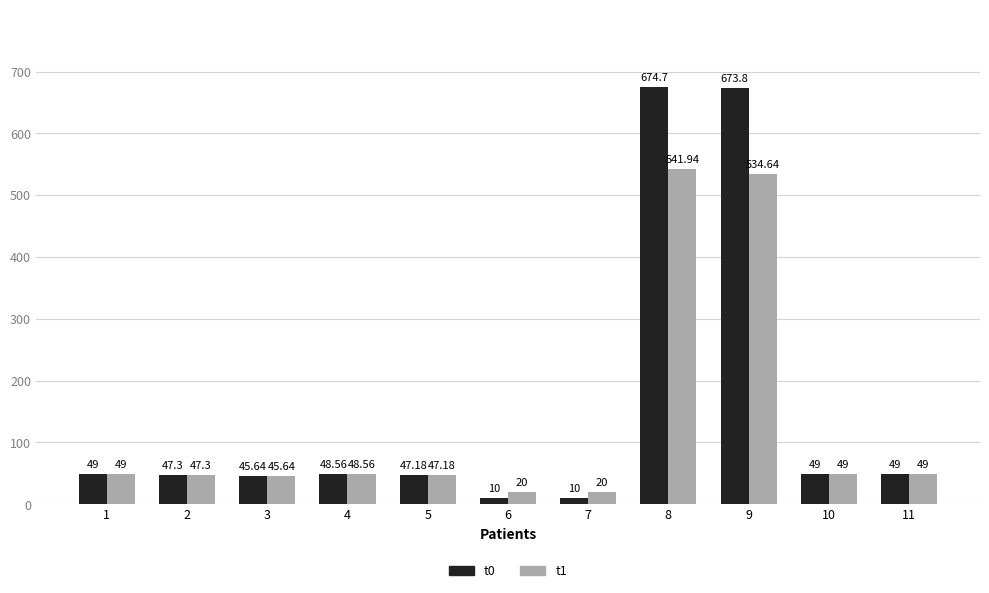

What is the value of the t0 bar at the 1st from the left?

49.0